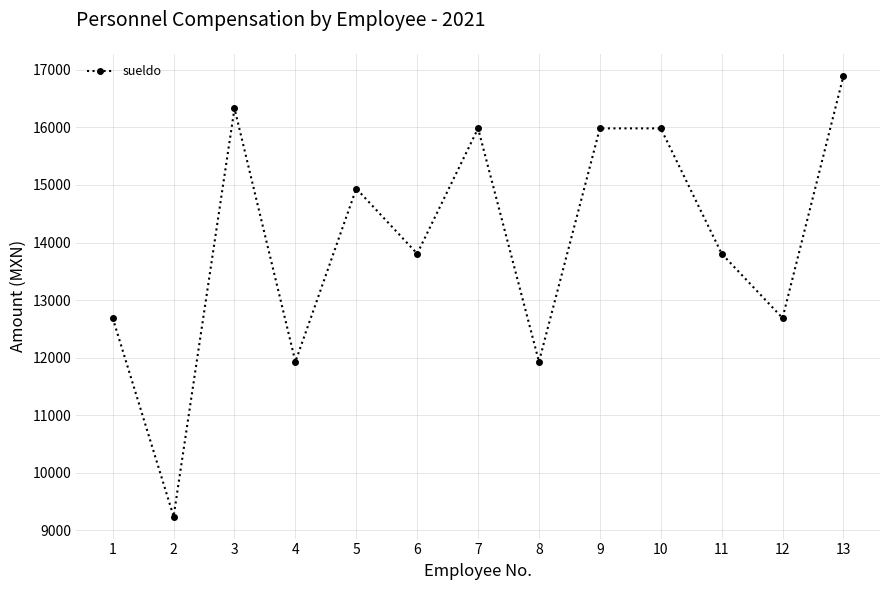

Is it true that the value at 8 is 11929.0?

True